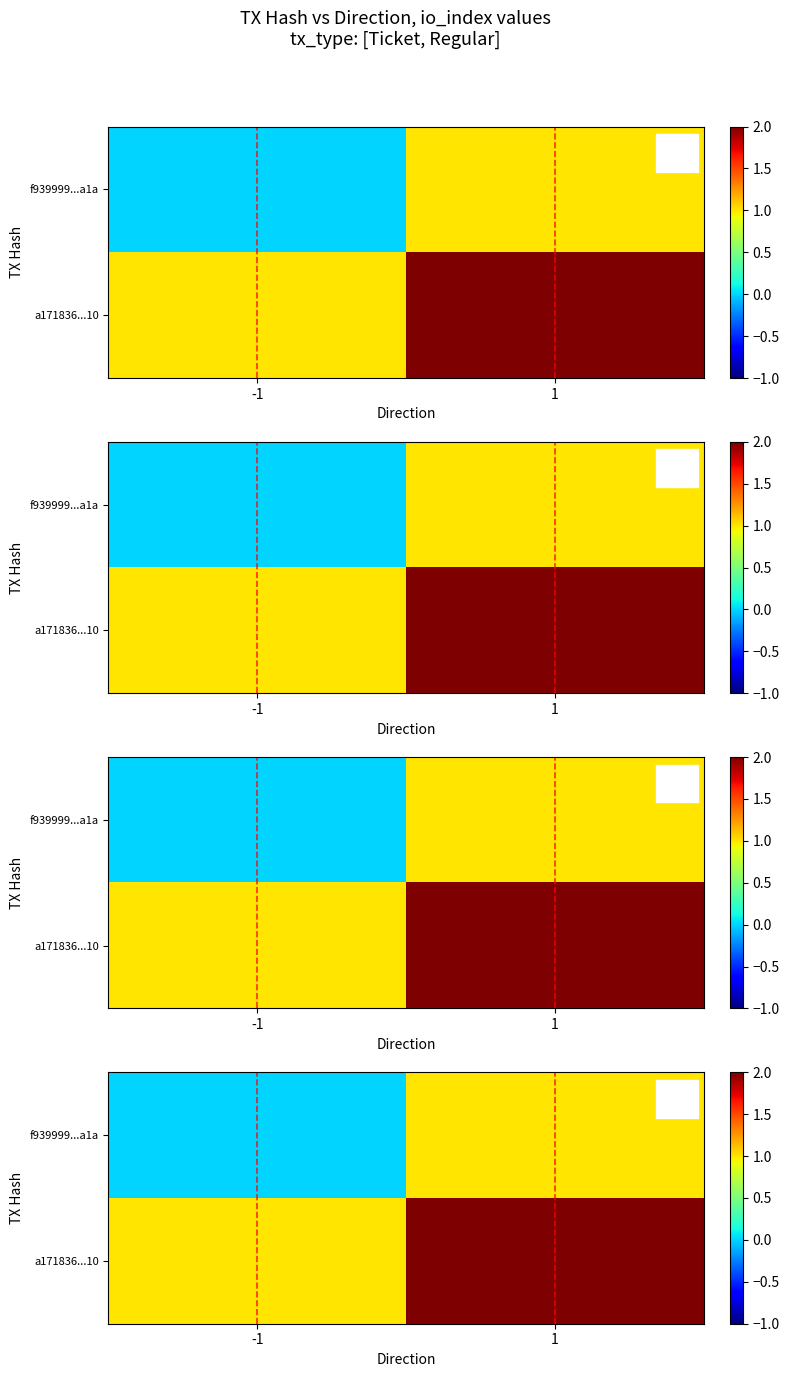

What is the sum of all f939999...a1a values?

1